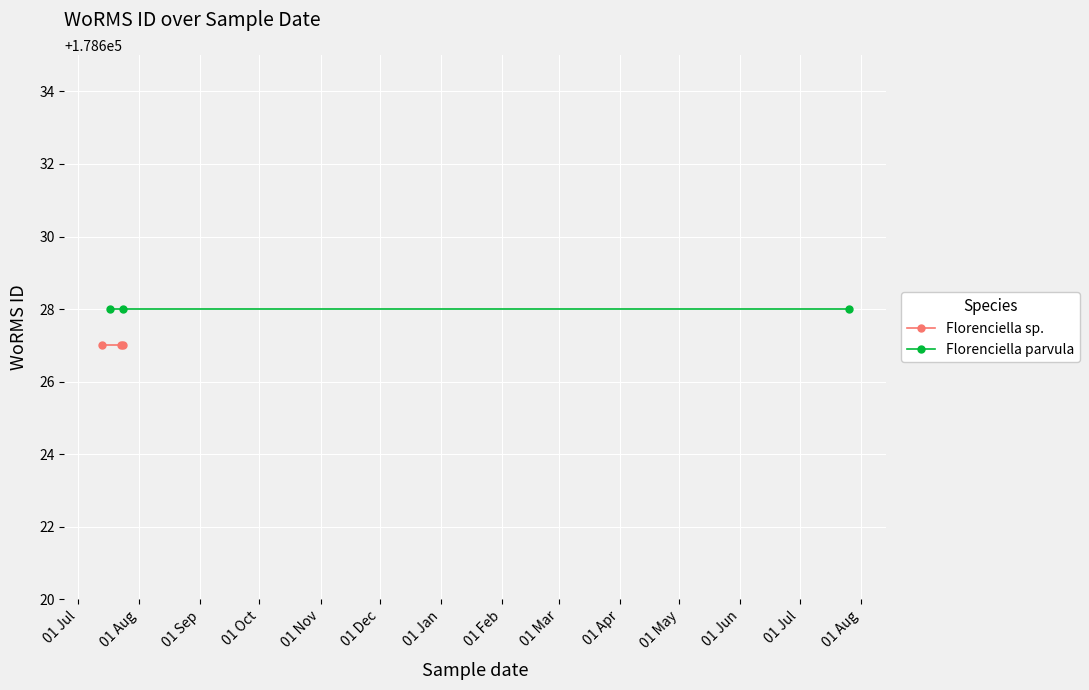

Reading left to right, what are all the values shown in this chart?

Florenciella sp.: 178627	178627	178627
Florenciella parvula: 178628	178628	178628